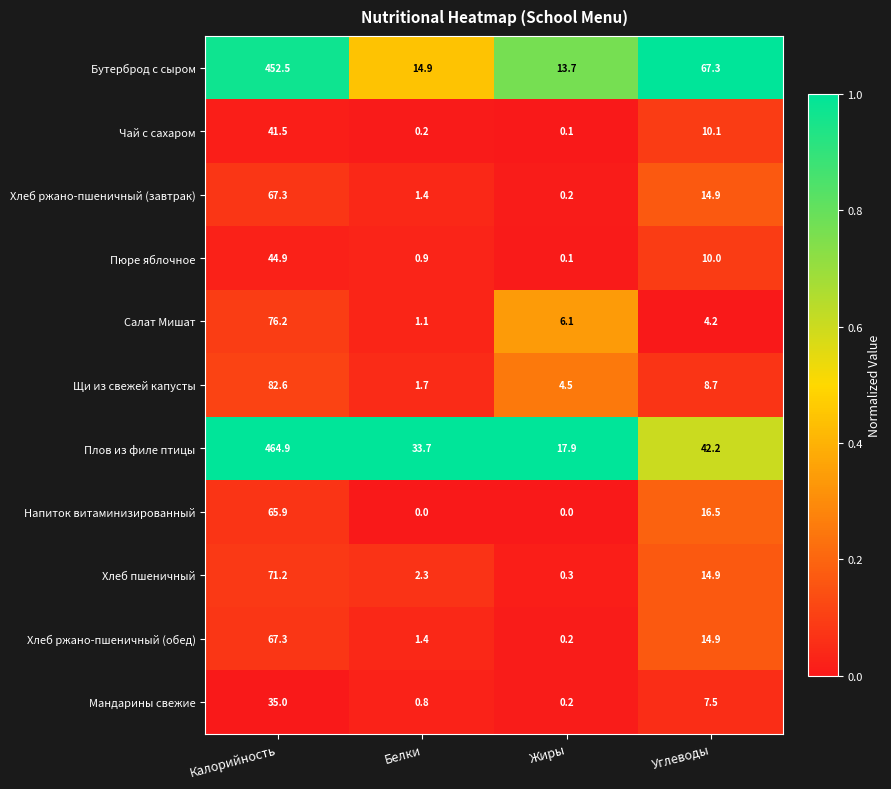

What is the difference between the highest and lowest values at Жиры?

17.9